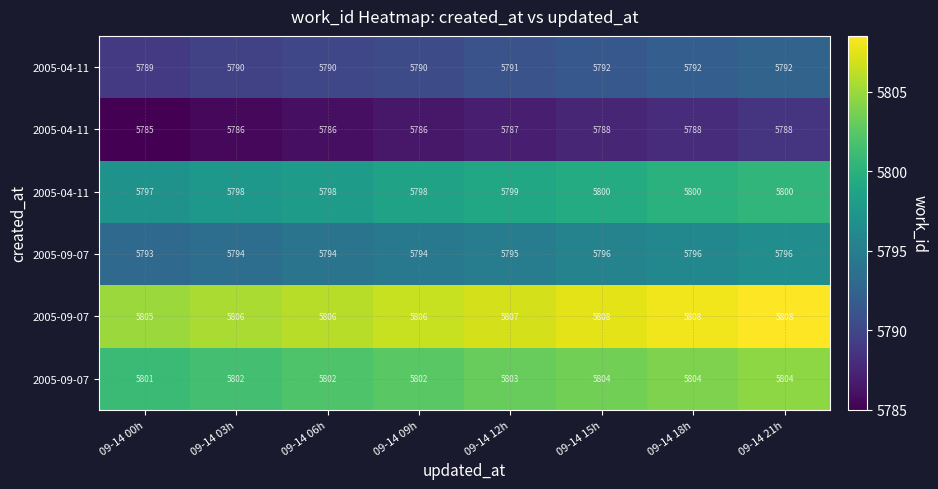

At which category does the chart reach its peak across all series?

09-14 21h